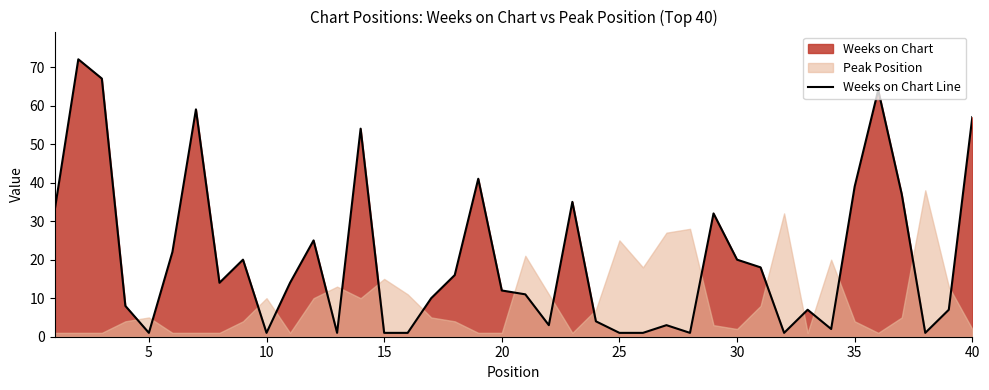

How many points are higher than both their immediate neighbors (excluding endpoints)?

11